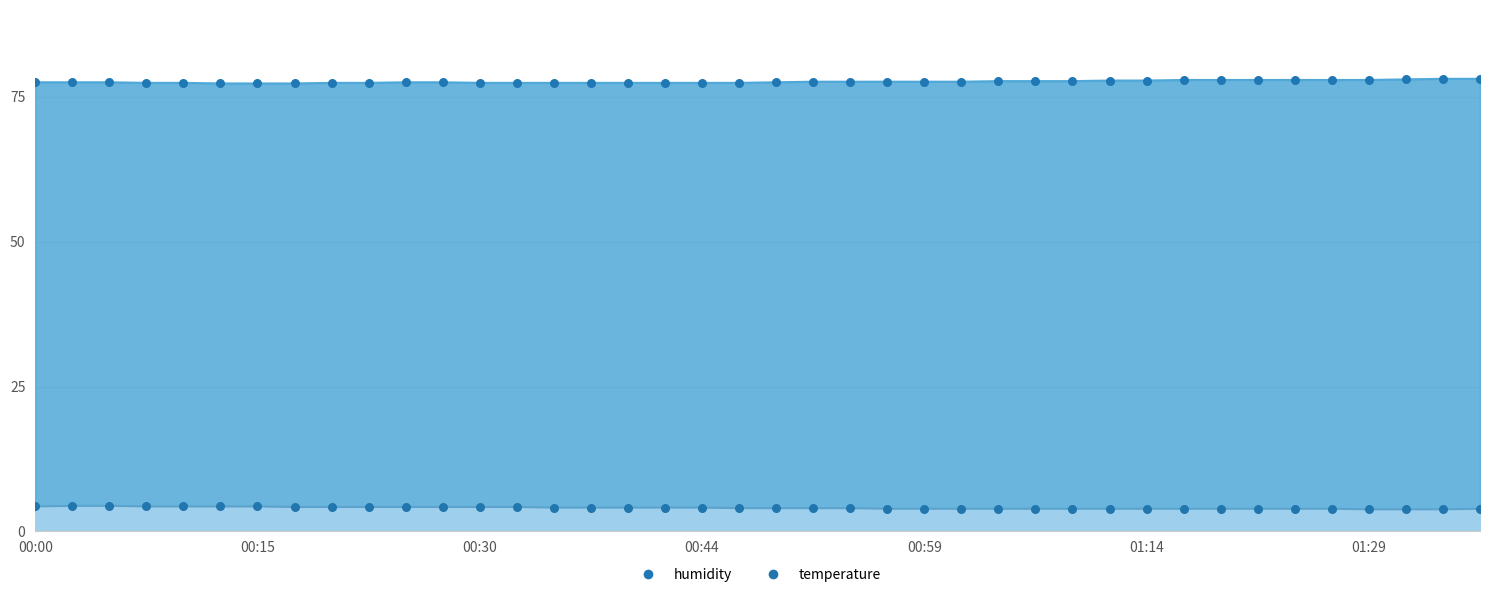

Which series has the largest total across all categories?

humidity